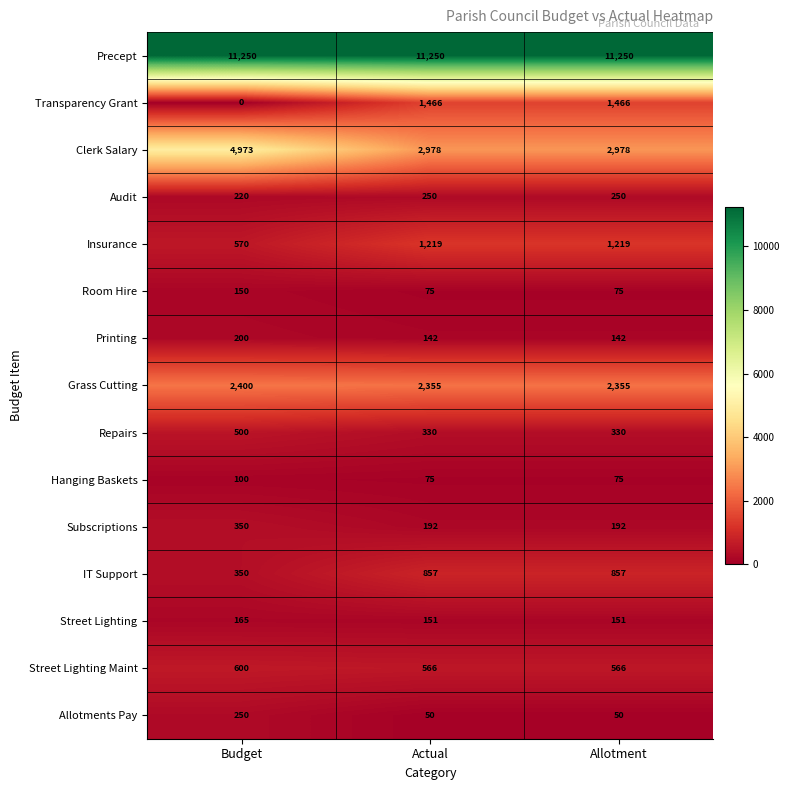

What is the sum of all Room Hire values?

300